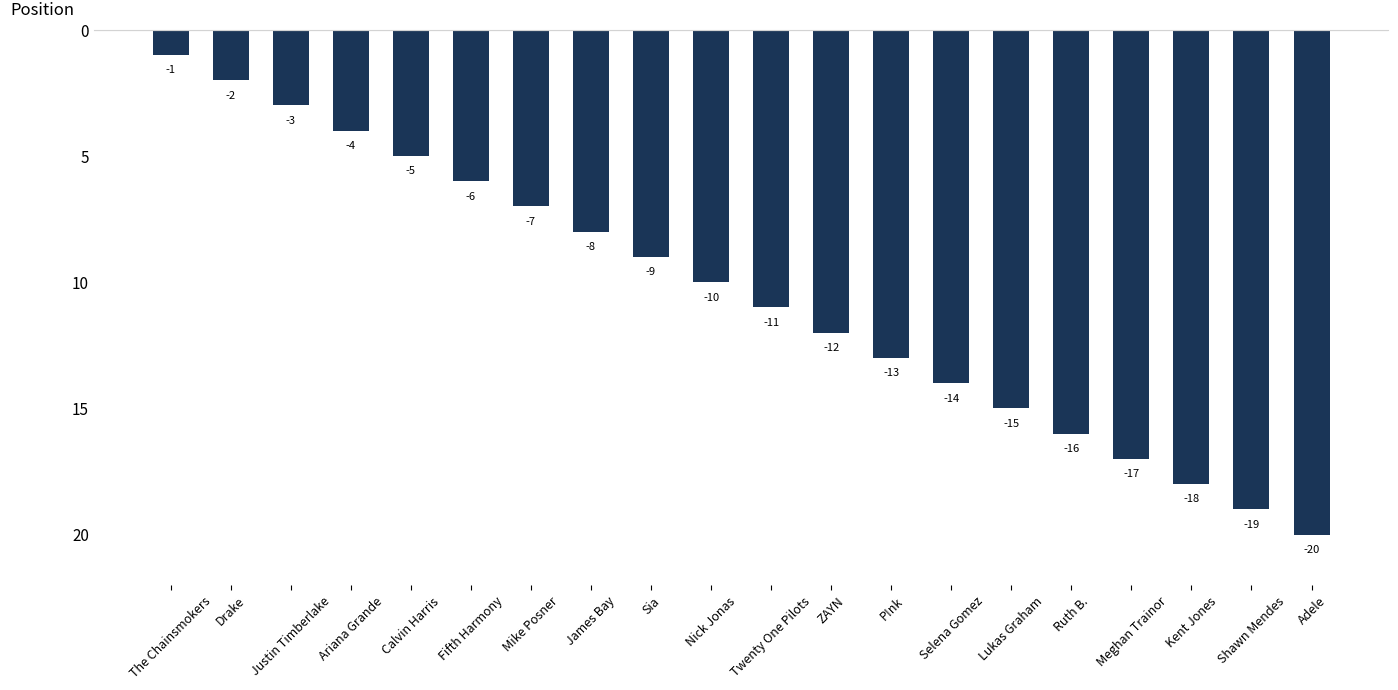

List the labels in order of value, smallest first.

Adele, Shawn Mendes, Kent Jones, Meghan Trainor, Ruth B., Lukas Graham, Selena Gomez, P!nk, ZAYN, Twenty One Pilots, Nick Jonas, Sia, James Bay, Mike Posner, Fifth Harmony, Calvin Harris, Ariana Grande, Justin Timberlake, Drake, The Chainsmokers